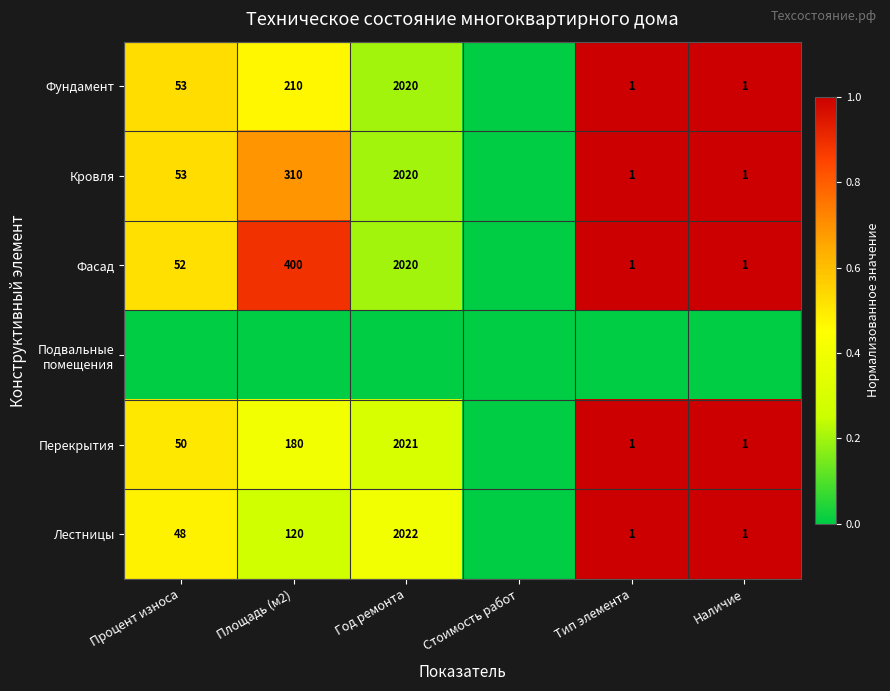

The value of Кровля at Площадь (м2) is 422. True or false?

False